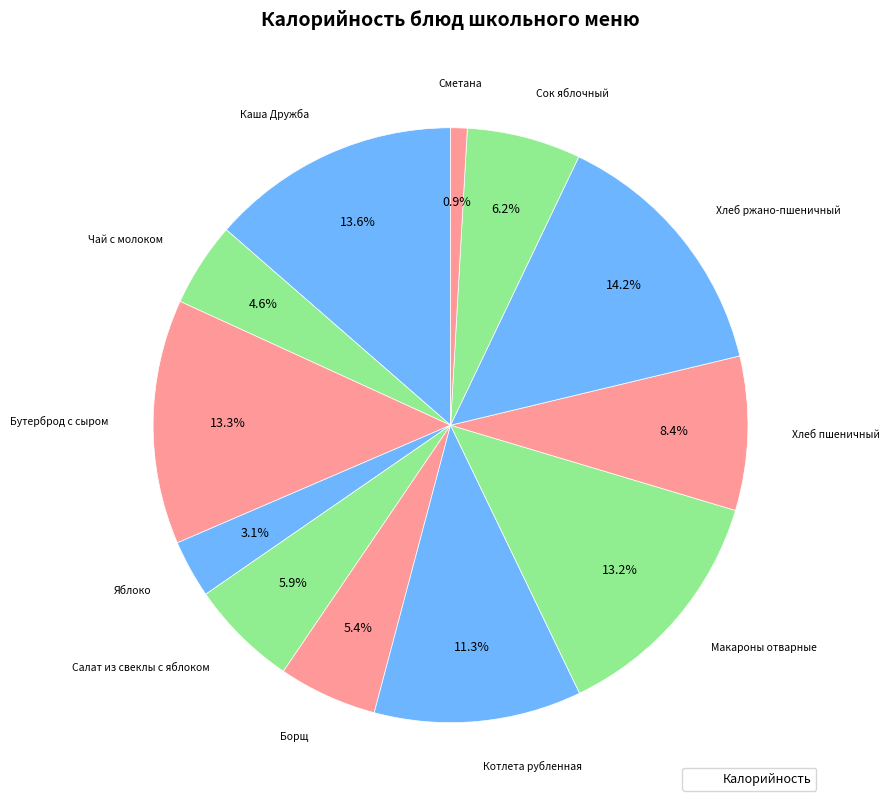

Is there a majority slice in this chart?

No